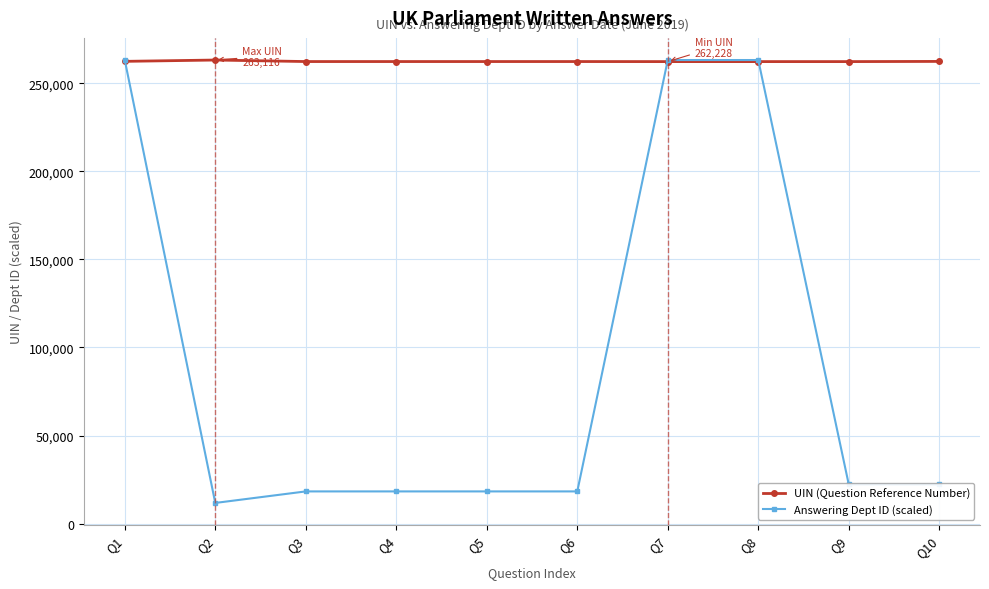

How many lines are shown in the chart?

2